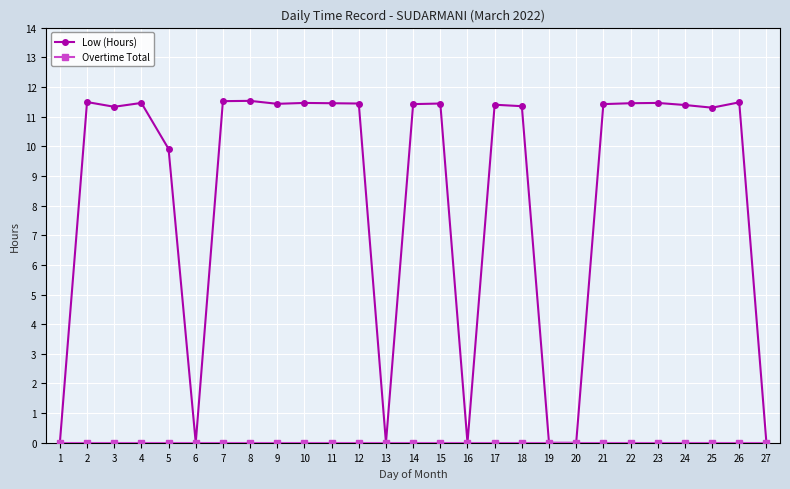

What is the value of the Low (Hours) point at the 8th from the left?

11.5